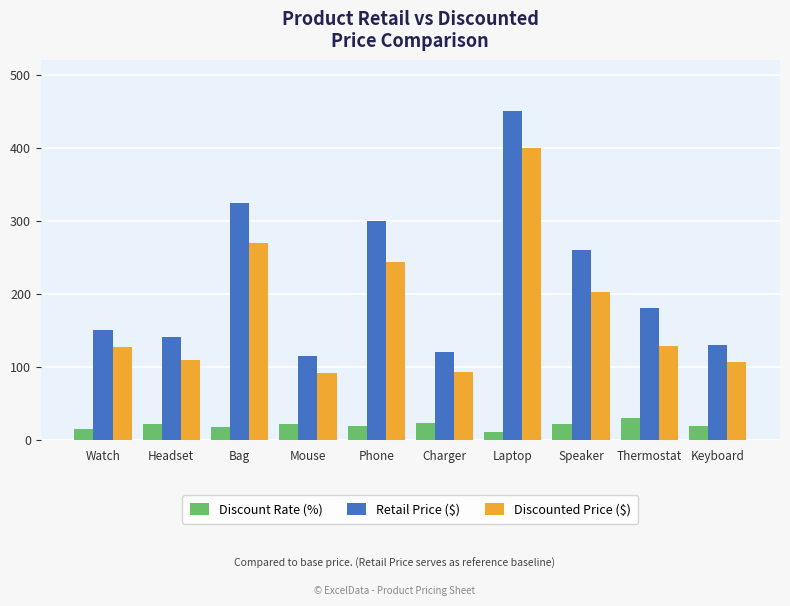

Read the Discount Rate (%) value at Charger.

23.0